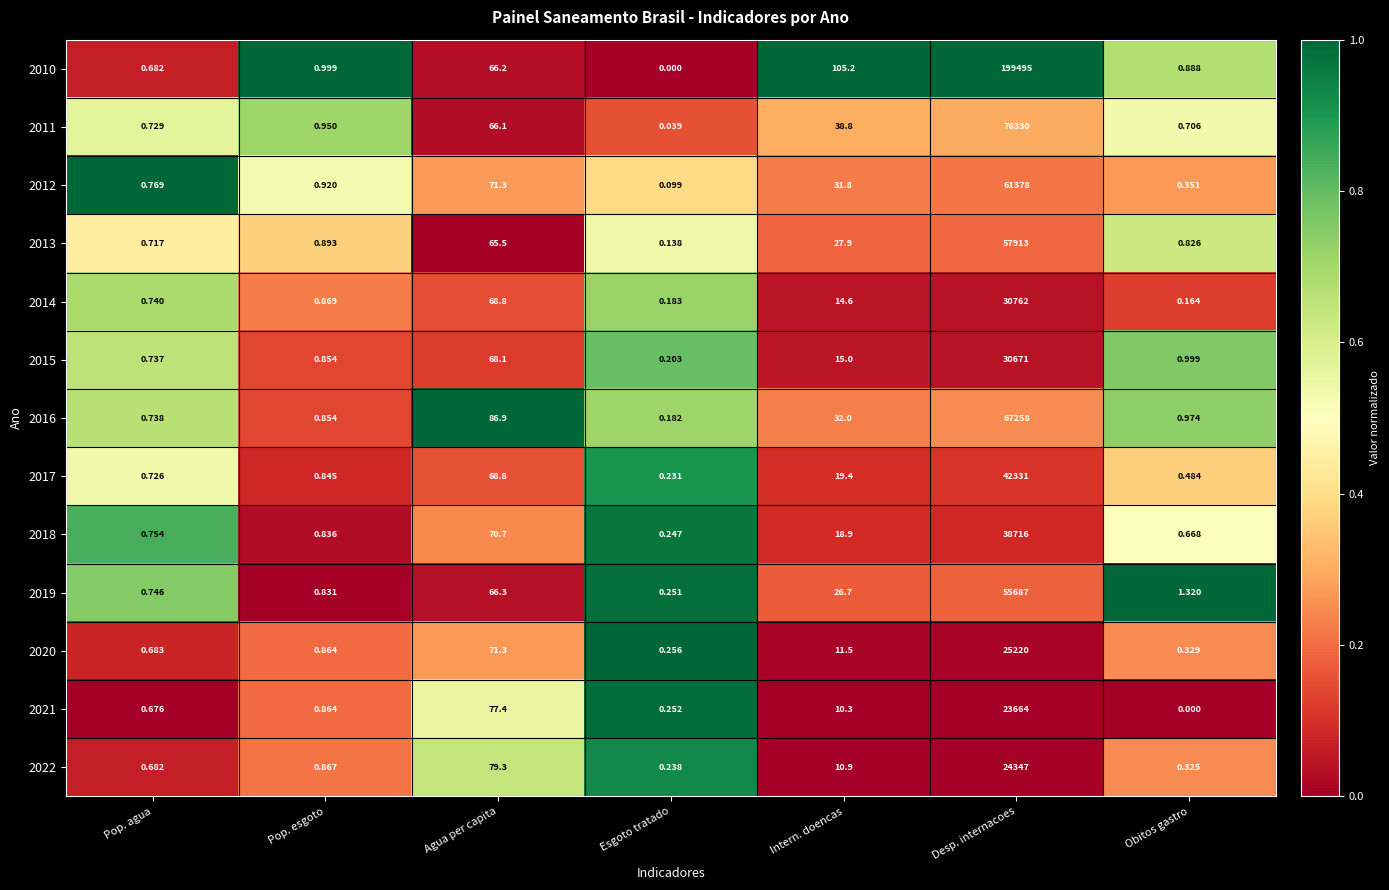

At Desp. internacoes, list the series in order from smallest to largest.

2021, 2022, 2020, 2015, 2014, 2018, 2017, 2019, 2013, 2012, 2016, 2011, 2010